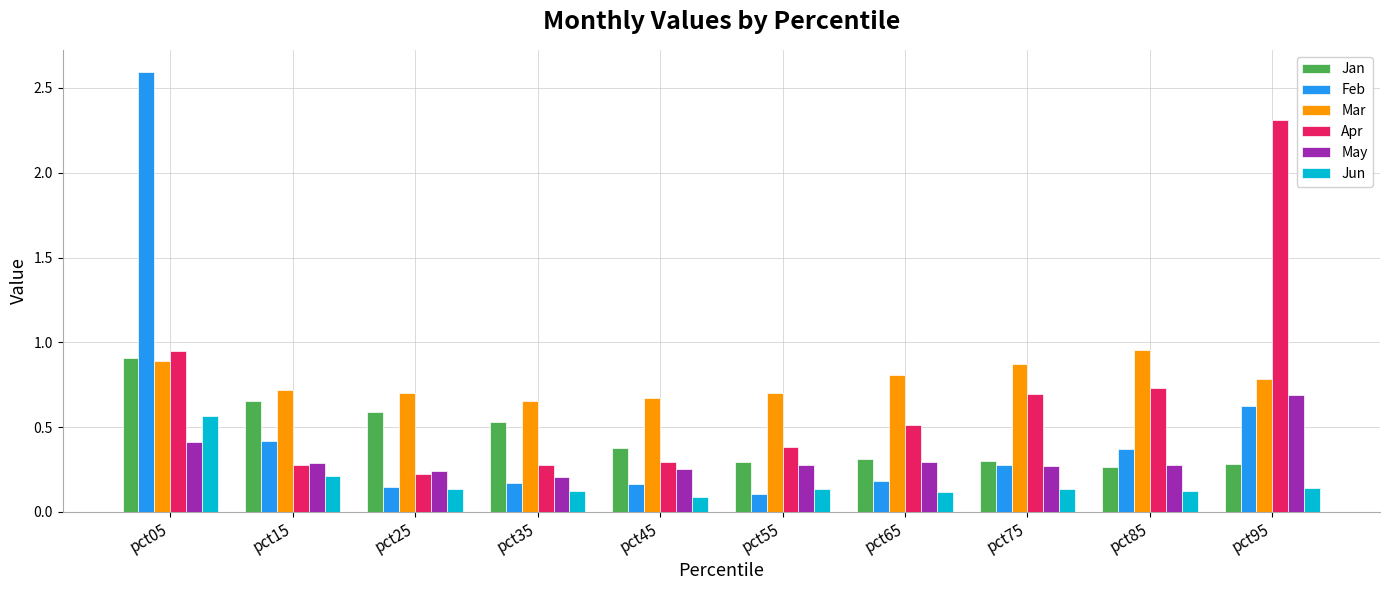

What is the maximum value shown in the chart?

2.6